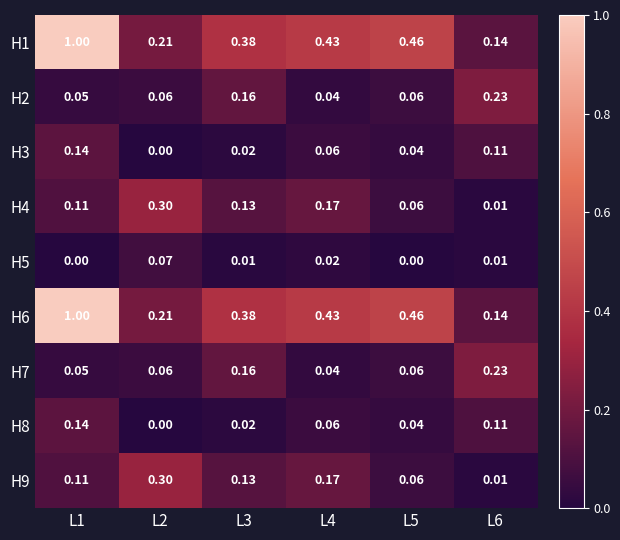

Is the value of H2 at L2 greater than the value of H5 at L1?

Yes